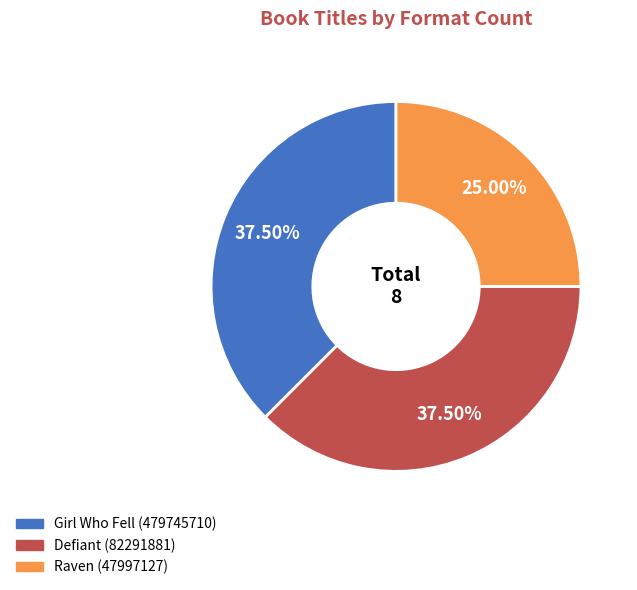

Is there any slice that represents more than half of the pie?

No